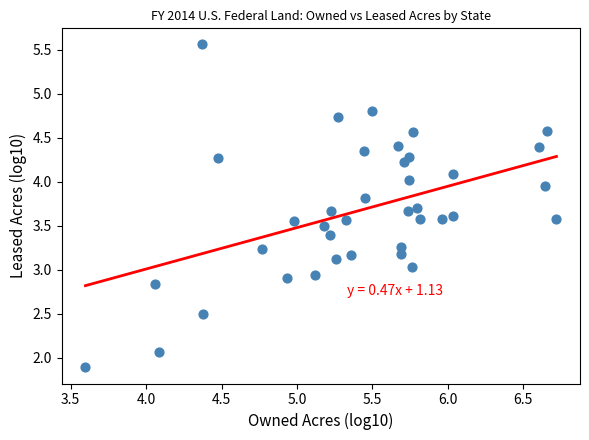

What is the range of X values (max minus min)?

3.1